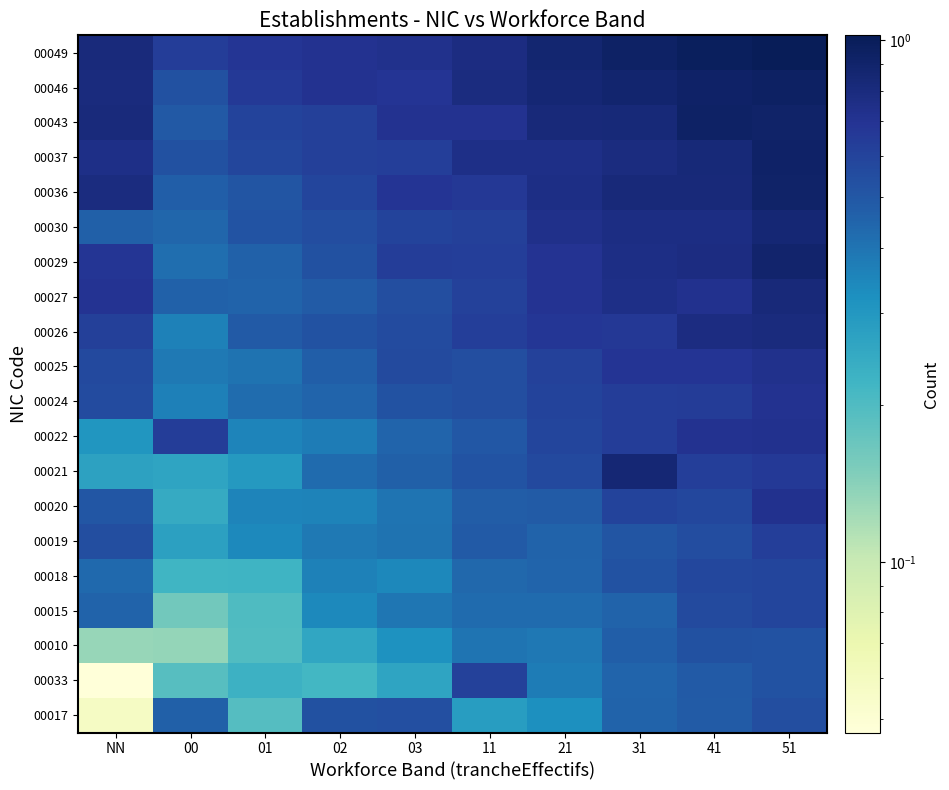

Which category has the highest value across all series?

51